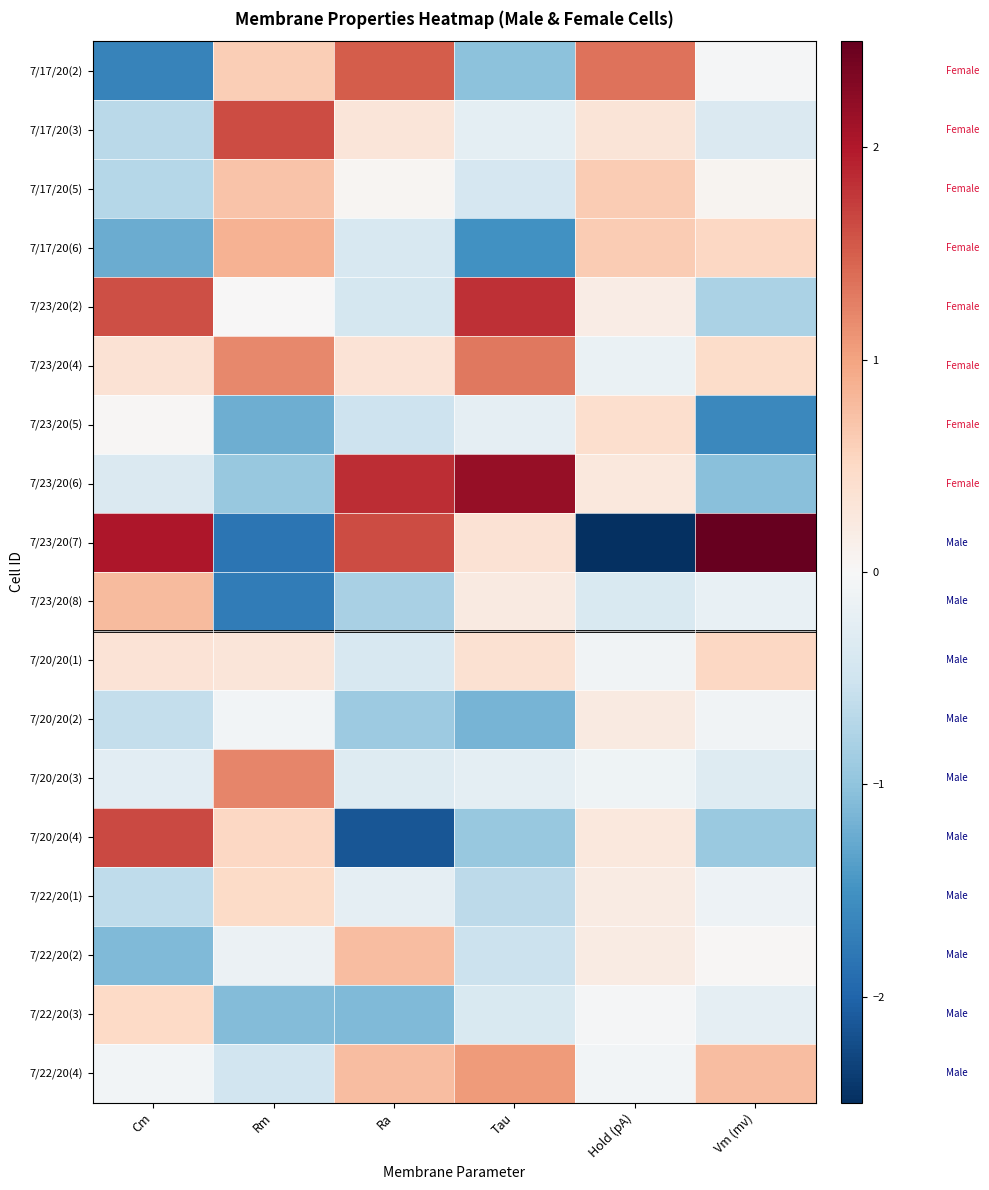

Count the number of categories in the chart.

6